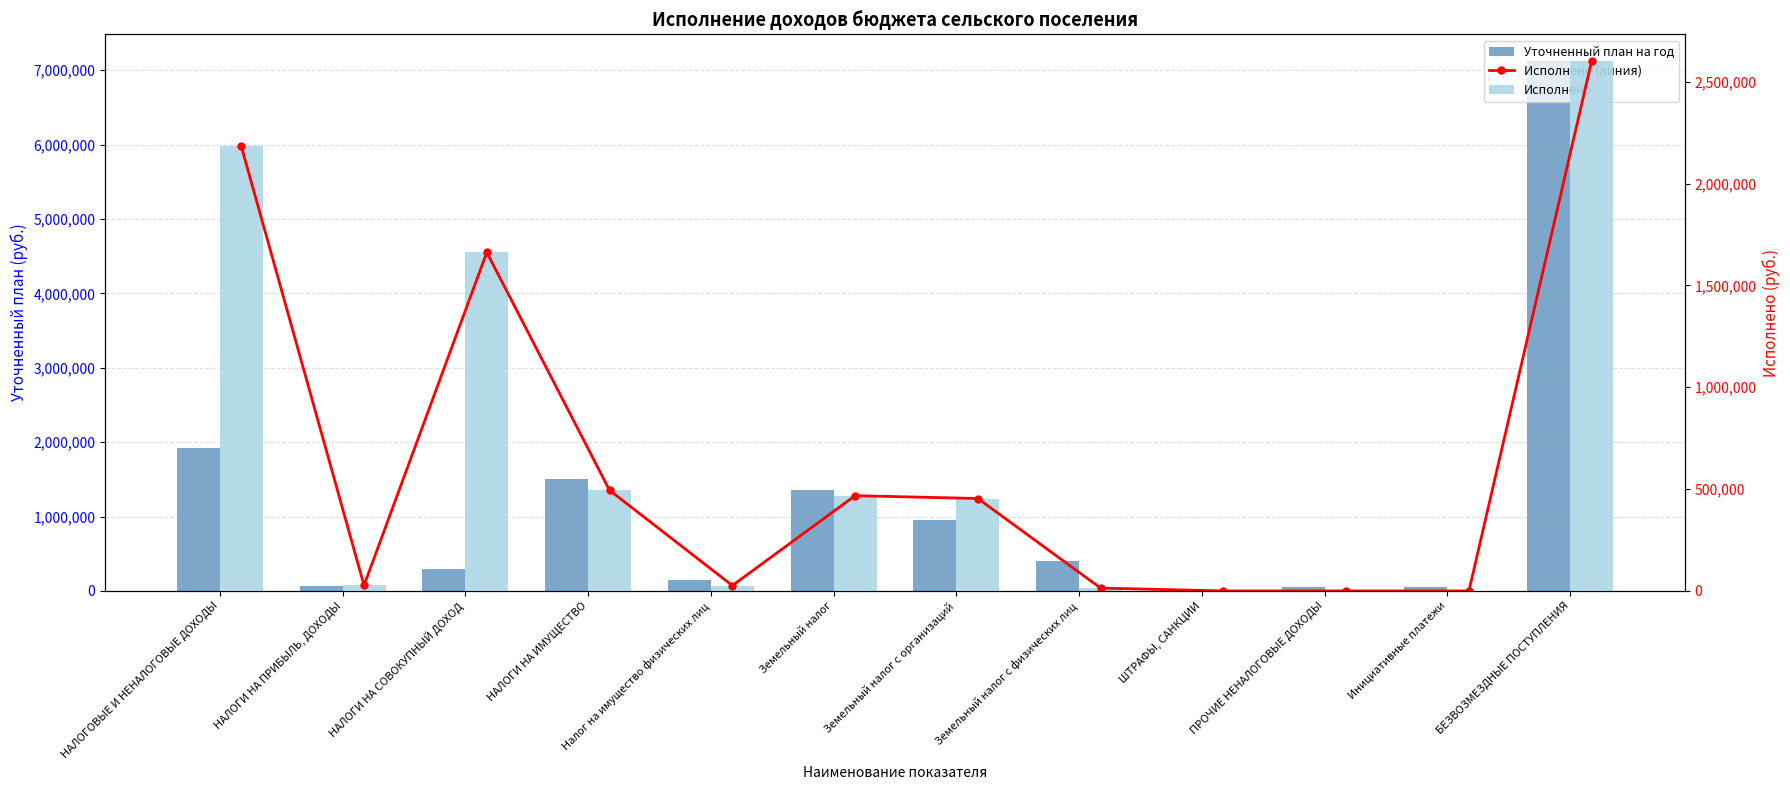

What is the difference between the maximum and minimum values in the Исполнено (линия) series?

2602779.3